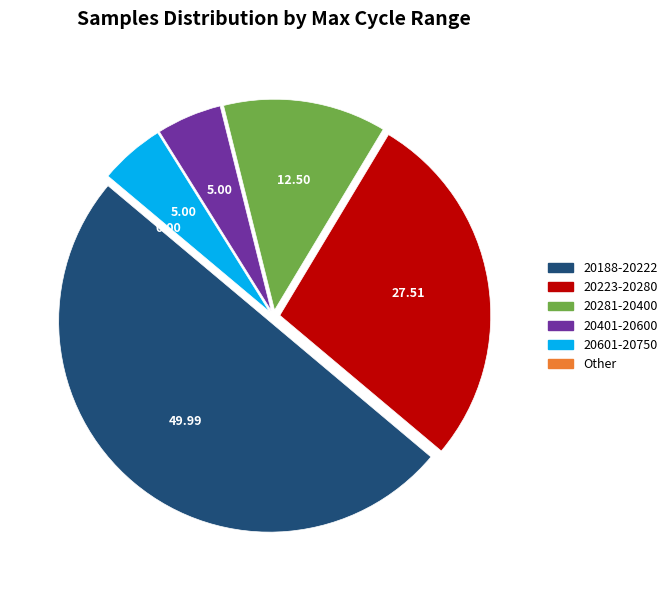

Is 20281-20400 the majority of the pie?

No